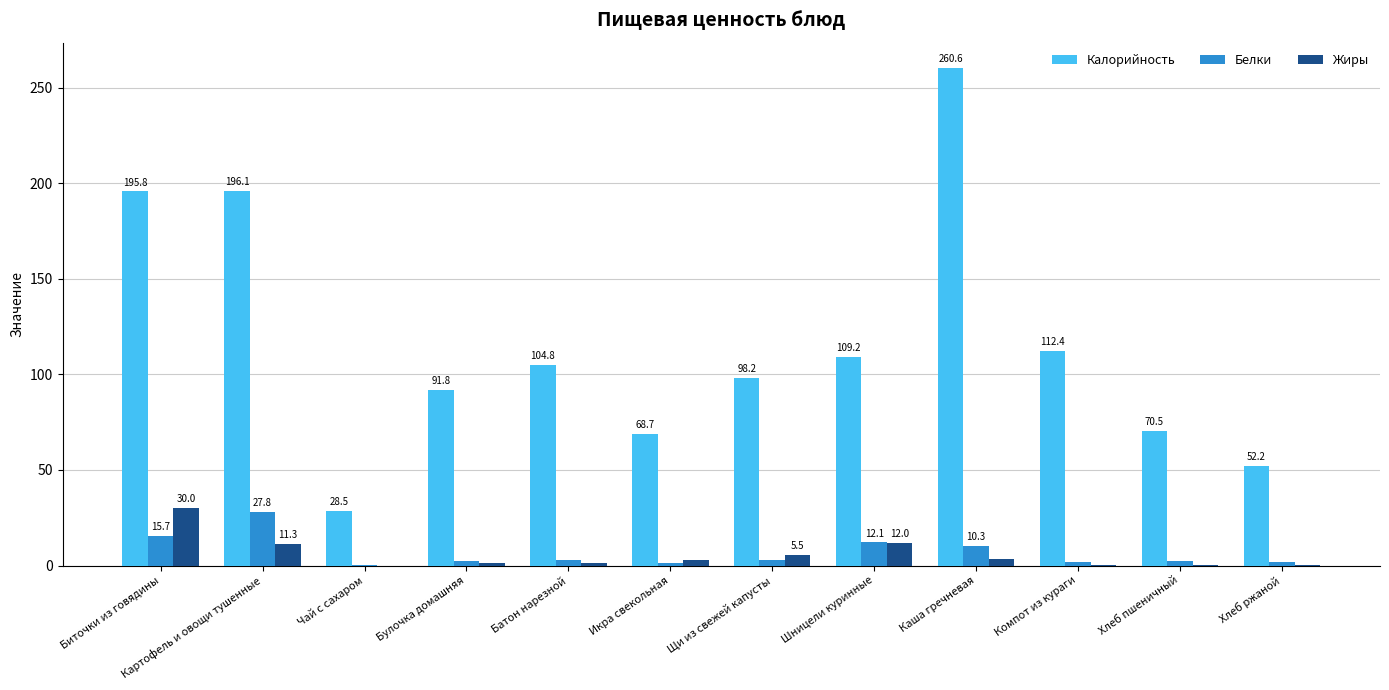

Which series has the widest spread of values?

Калорийность